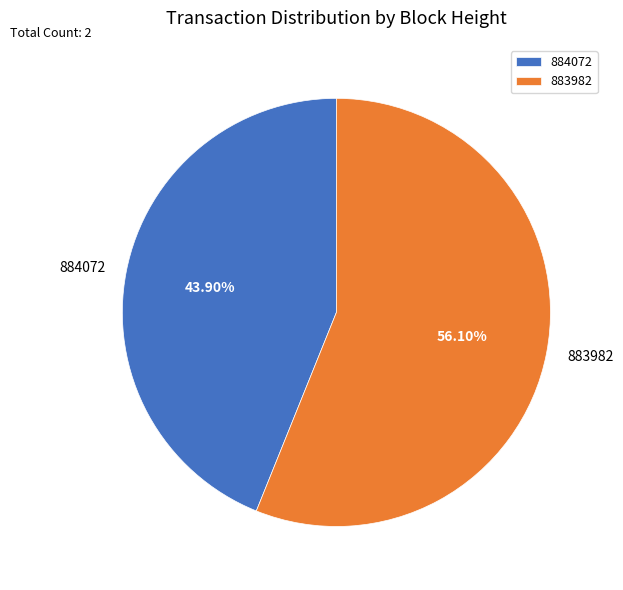

Which category has the biggest portion of the pie?

883982